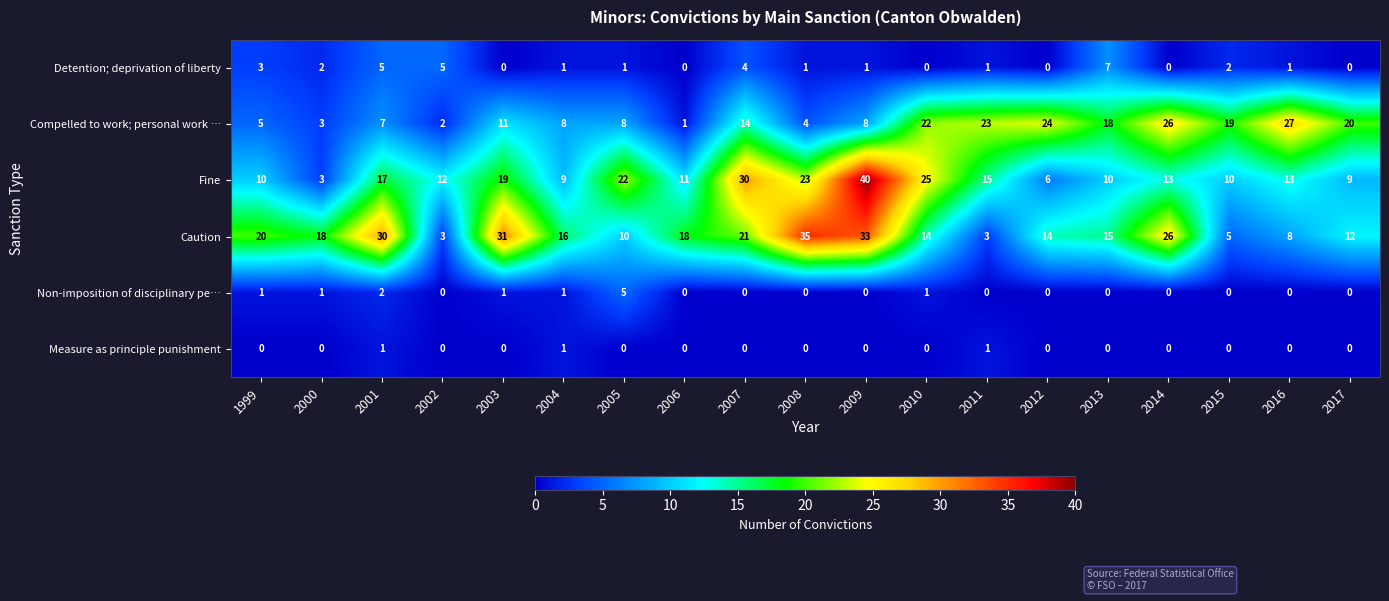

What is the difference between the highest and lowest values at 2012?

24